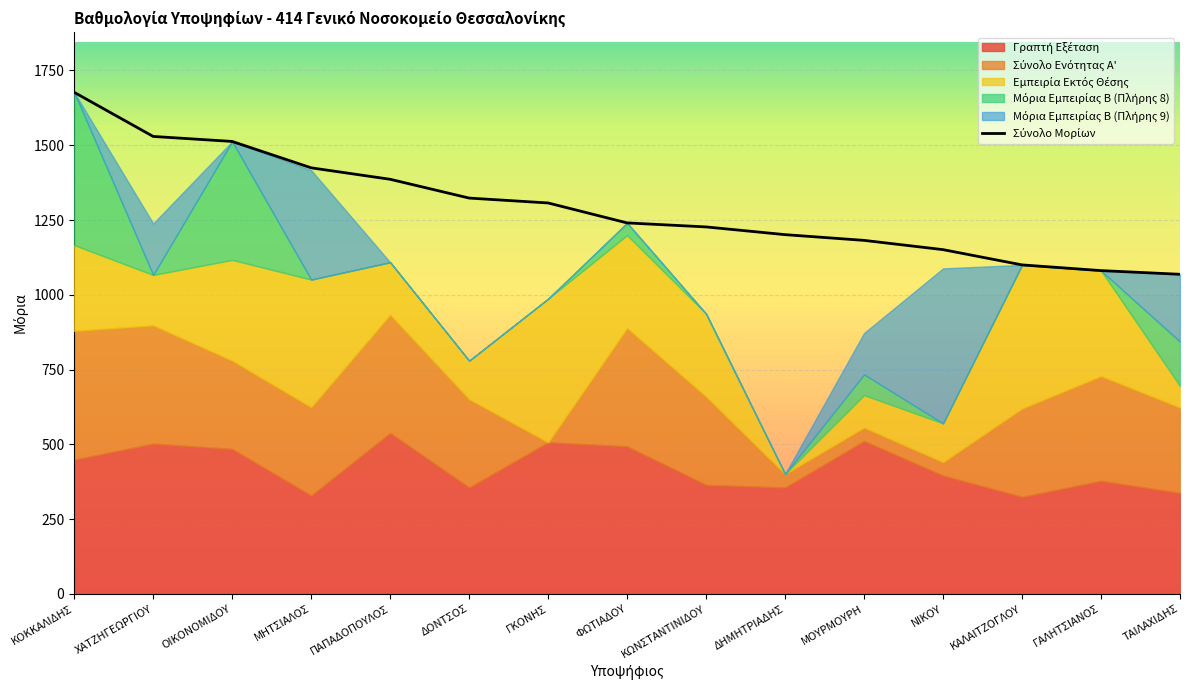

What position from the left is ΜΟΥΡΜΟΥΡΗ?

11